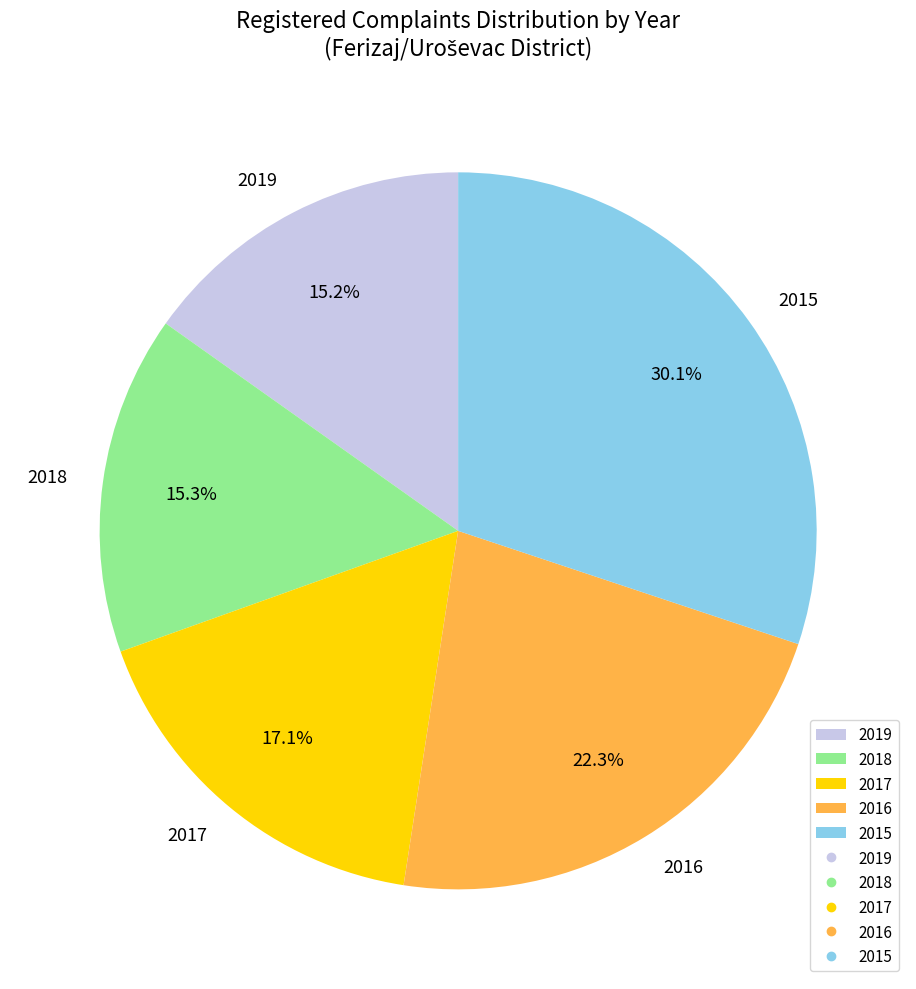

Approximately how many times larger is the value at 2016 compared to 2015?

0.7